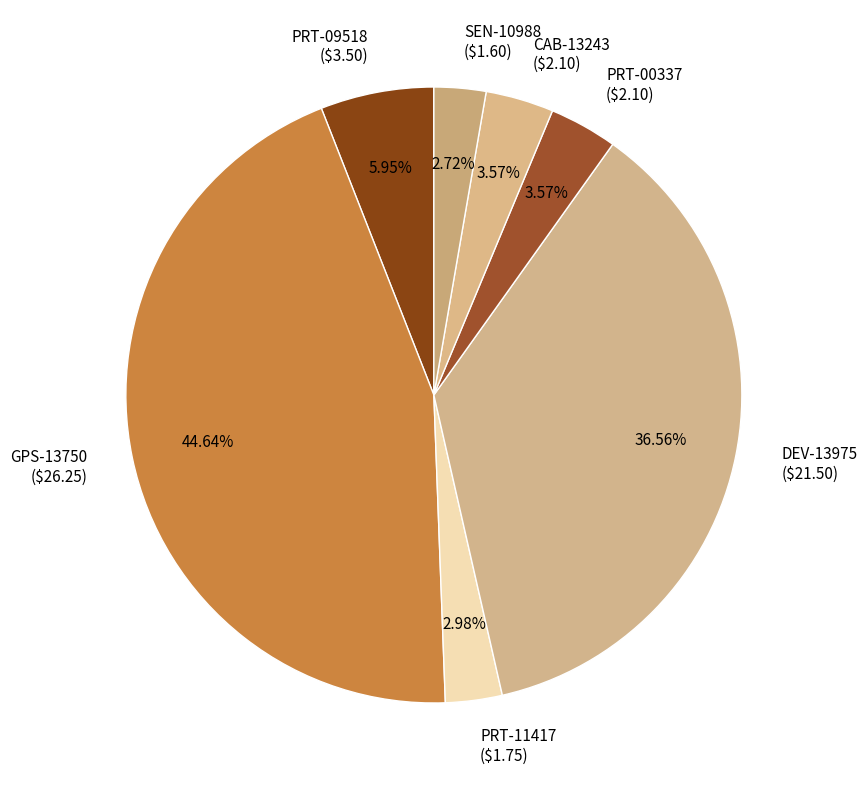

Count the number of slices in the pie.

7